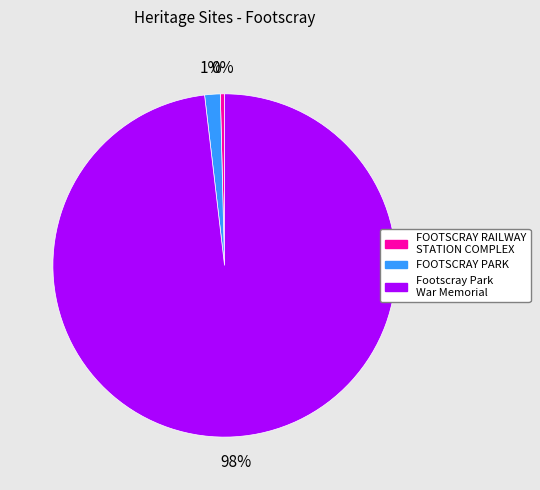

How many segments does this pie chart have?

3